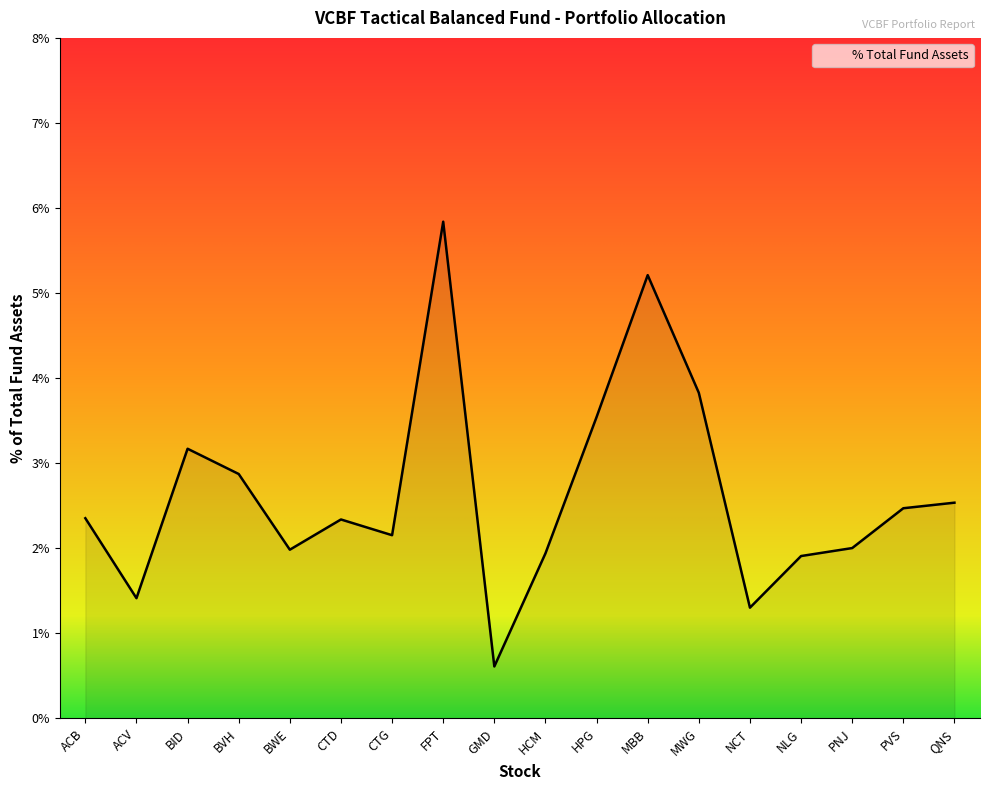

What is the difference between the second highest and second lowest values?

3.9